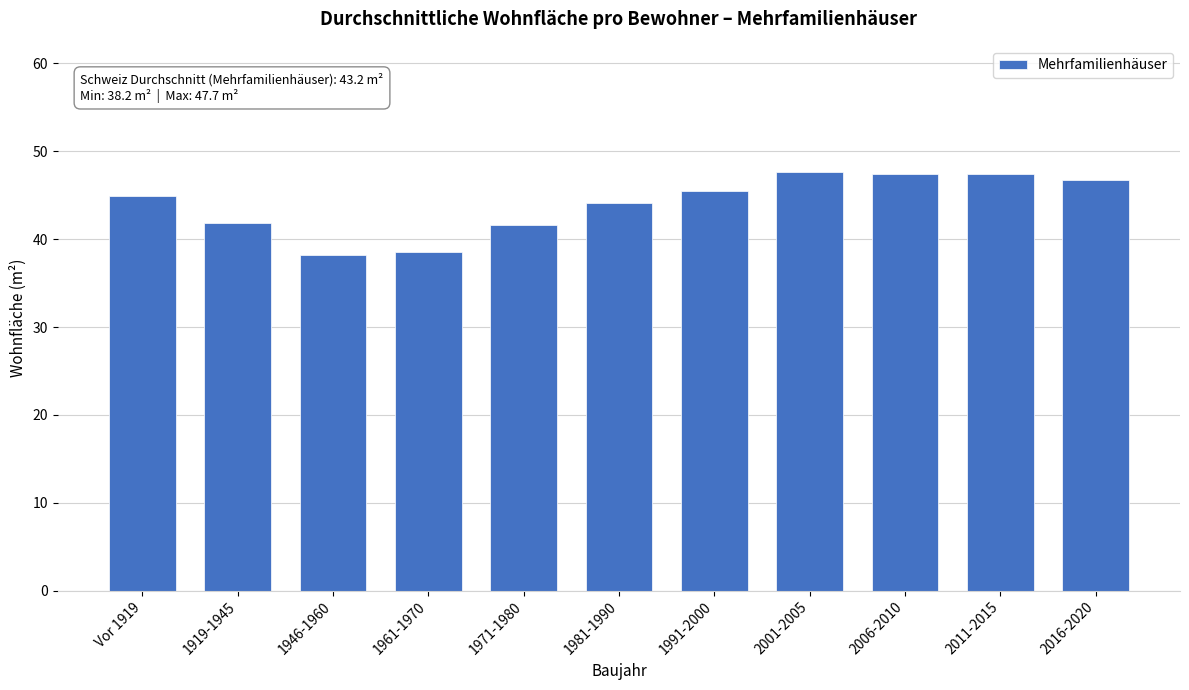

Reading left to right, extract all data points from this chart.

Vor 1919=44.9	1919-1945=41.9	1946-1960=38.2	1961-1970=38.5	1971-1980=41.6	1981-1990=44.1	1991-2000=45.5	2001-2005=47.7	2006-2010=47.4	2011-2015=47.4	2016-2020=46.7